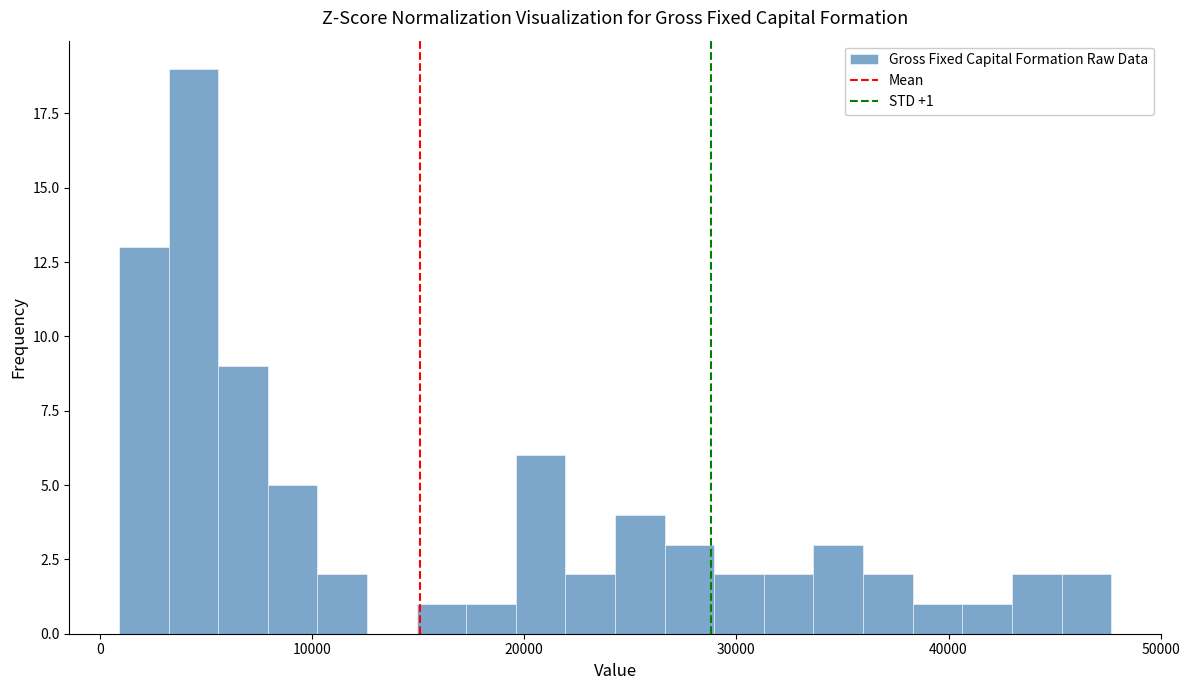

Around what value on the x-axis is the tallest bar? Give the approximate position of its centre, as read against the axis.

4000